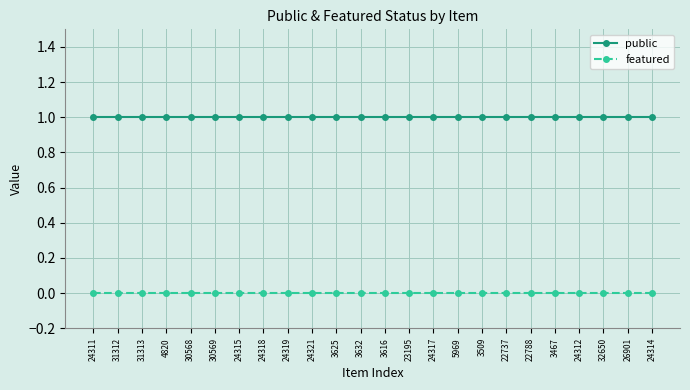

Which series has the largest total across all categories?

public